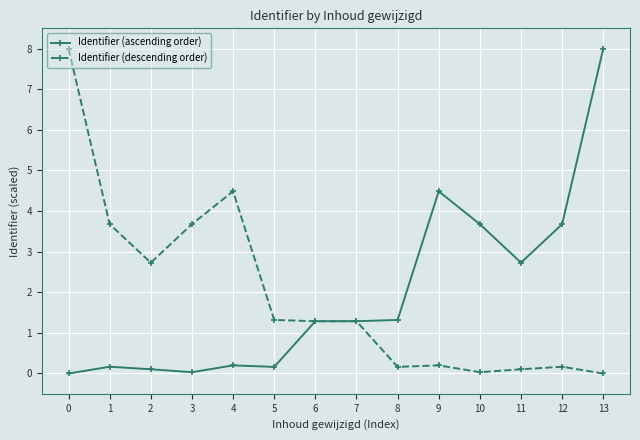

What is the difference between the Identifier (descending order) values at 13 and 3?

3.7